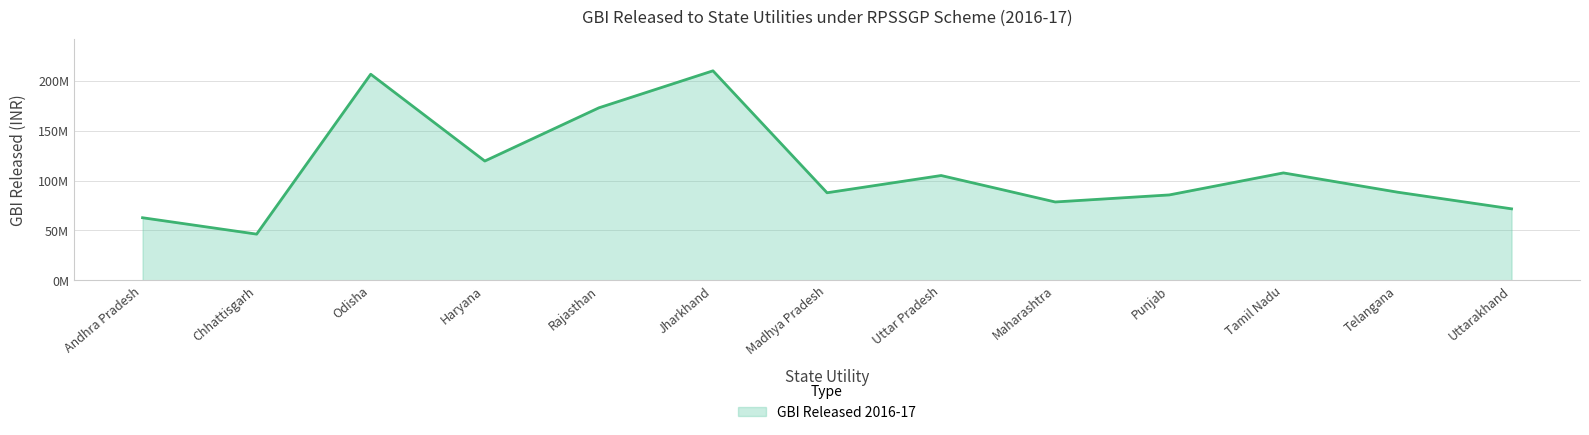

What is the smallest value displayed?

46358117